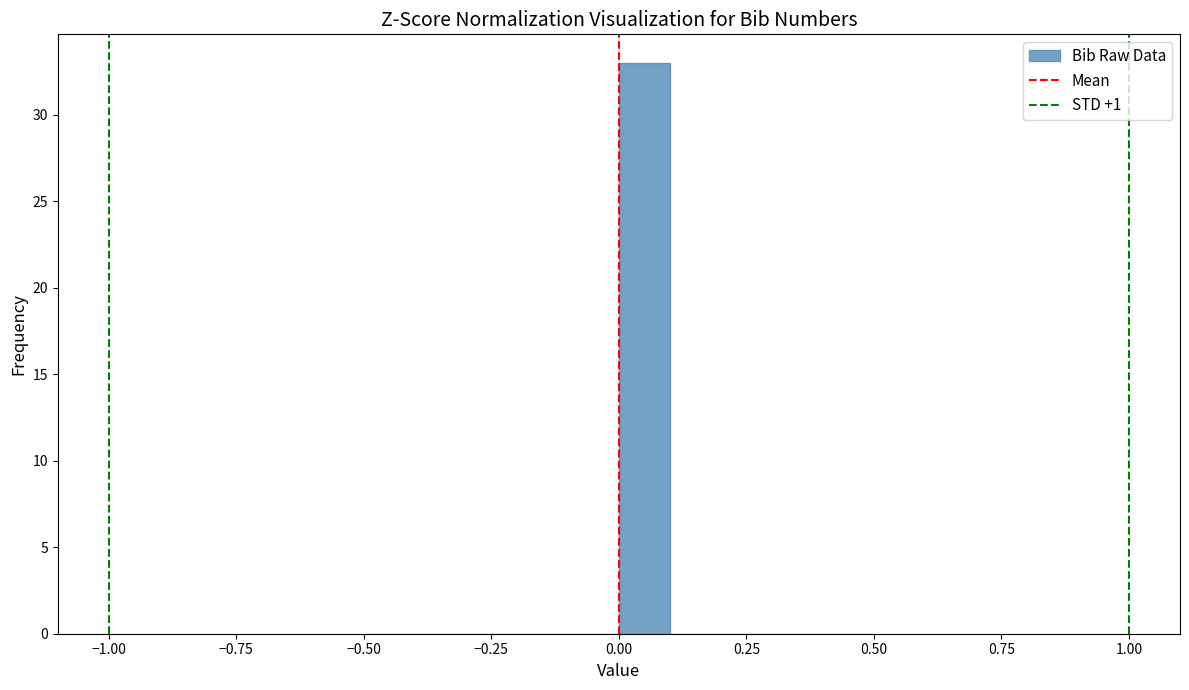

Around what value on the x-axis is the tallest bar? Give the approximate position of its centre, as read against the axis.

0.05